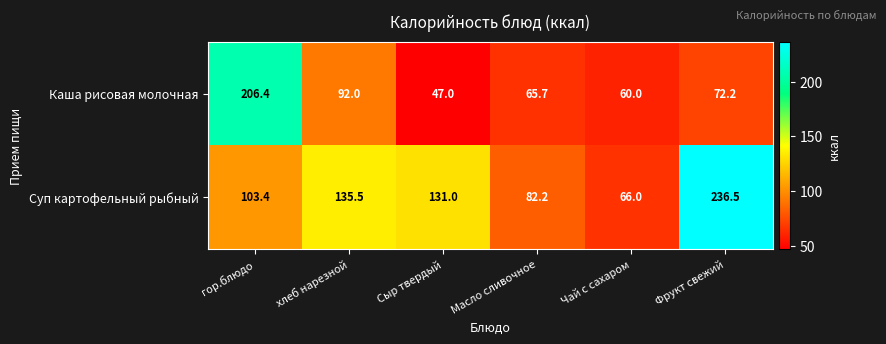

The value of Каша рисовая молочная at гор.блюдо is 206.4. True or false?

True